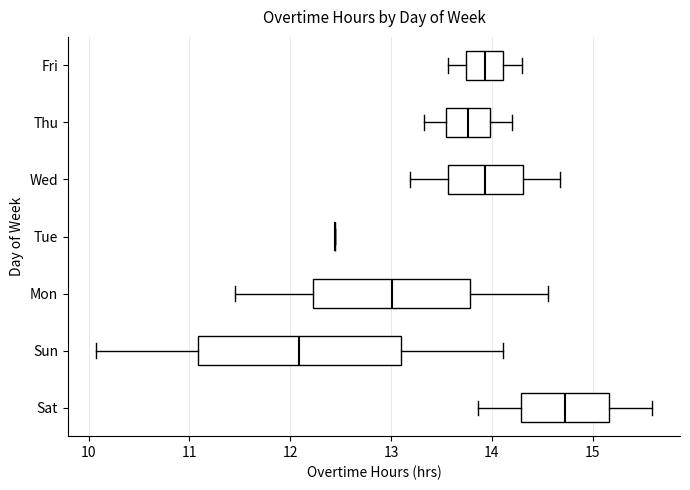

Which box is the widest, from its left edge to its right edge?

Sun